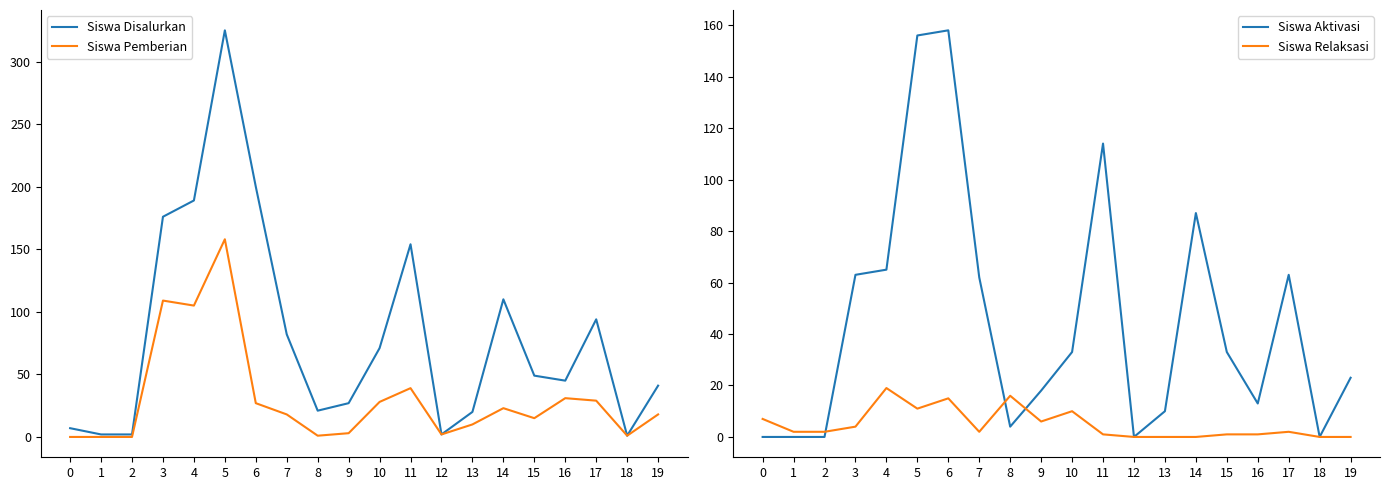

Which has a higher value, 16 or 11?

11